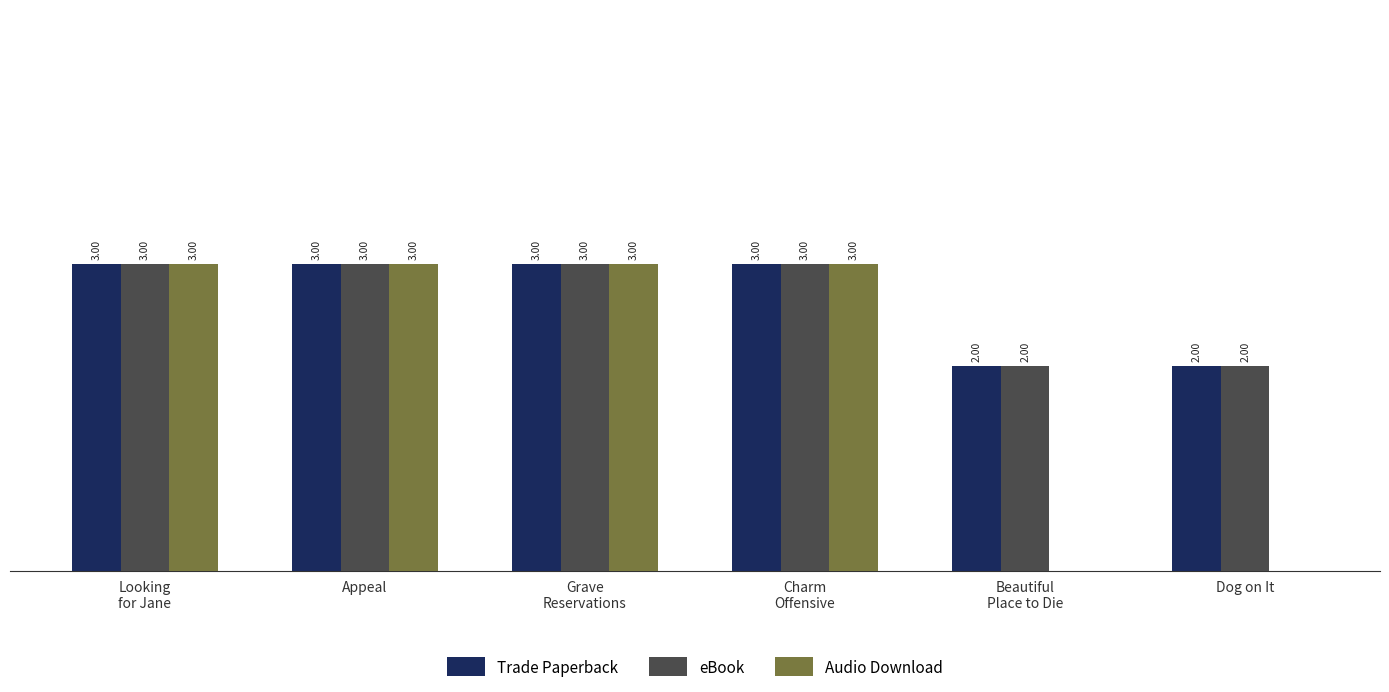

Read the Trade Paperback value at Grave
Reservations.

3